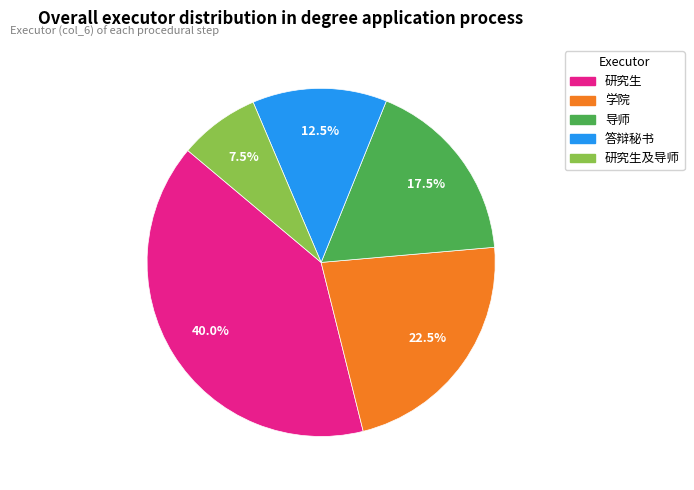

To the nearest percent, what is the difference between the largest and smallest slice percentages?

32%